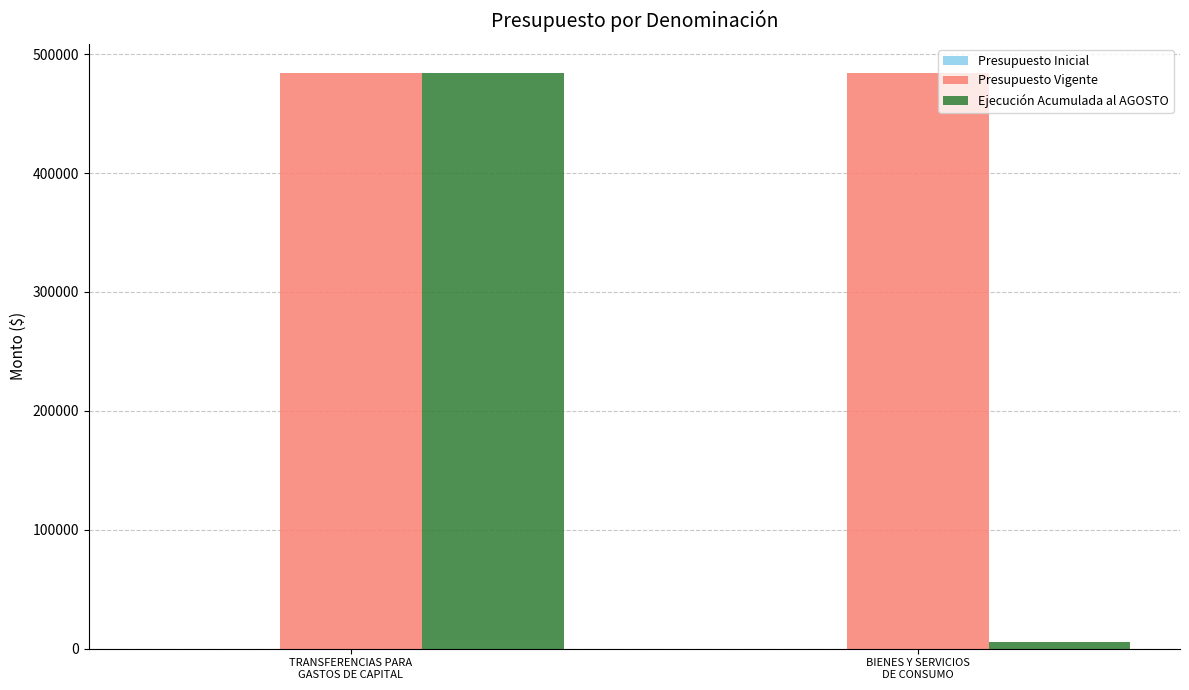

List the series in order of their overall mean, highest first.

Presupuesto Vigente, Ejecución Acumulada al AGOSTO